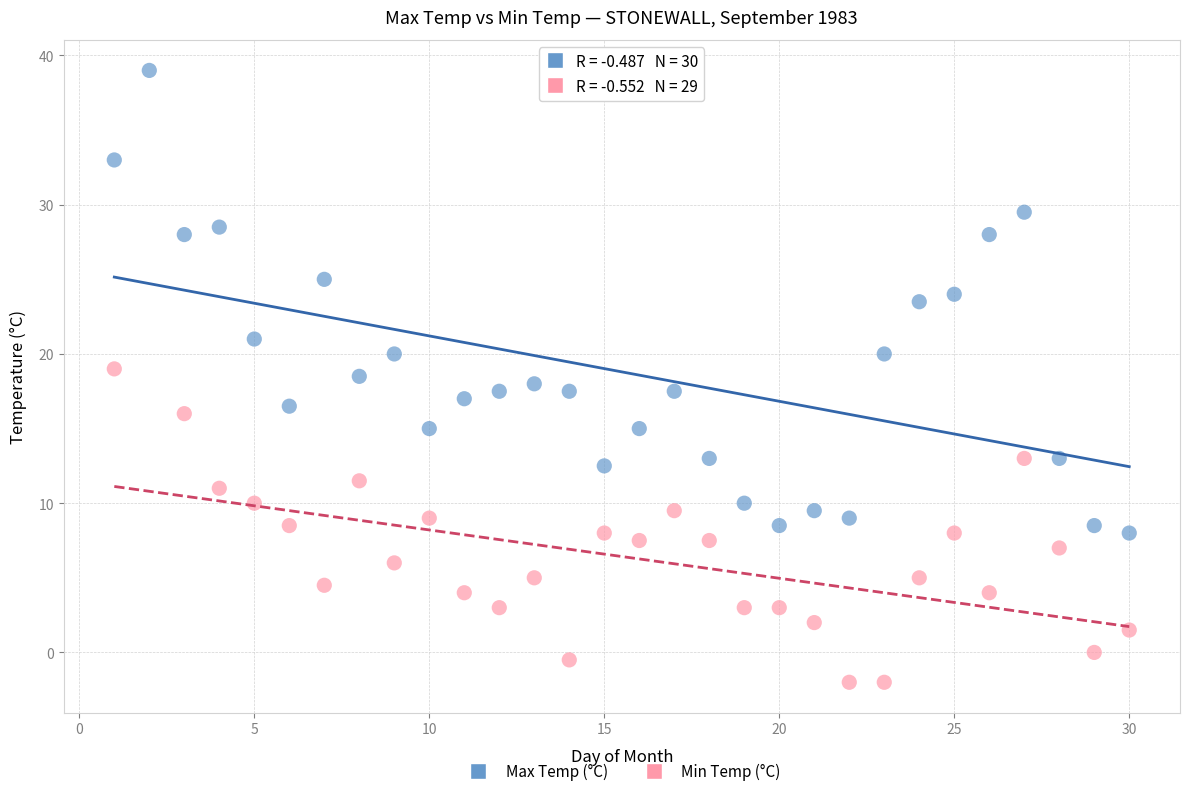

Which series has the largest Y range (max minus min)?

Max Temp (°C)